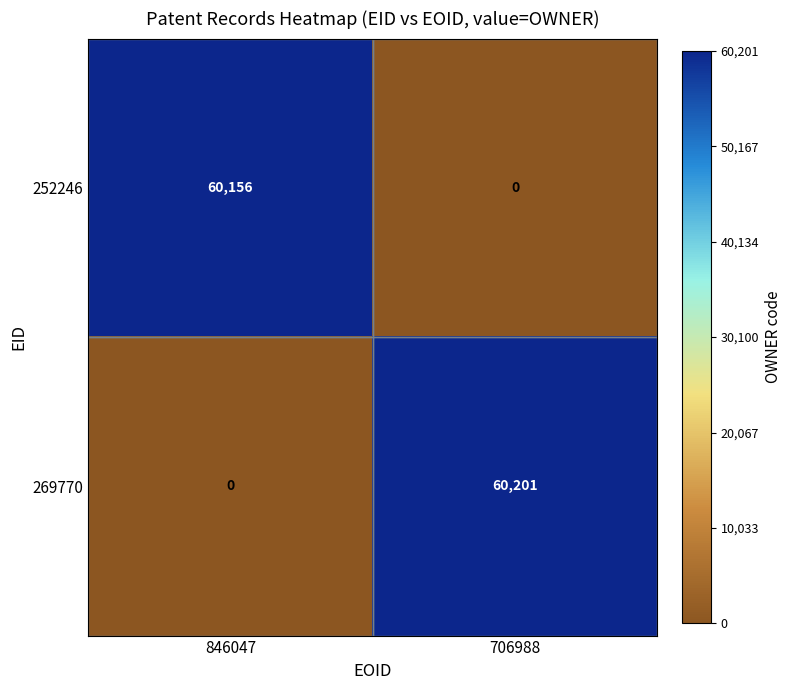

What is the total value across all series at 706988?

60201